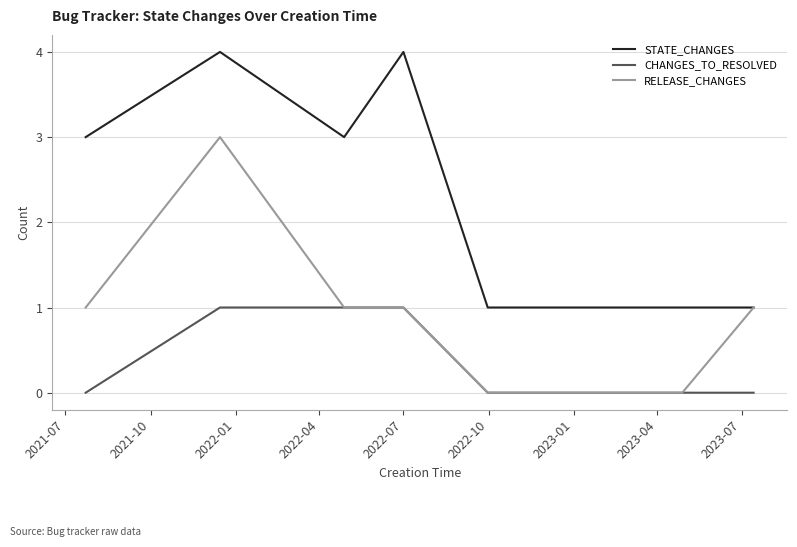

True or false: CHANGES_TO_RESOLVED and STATE_CHANGES cross at least once.

False